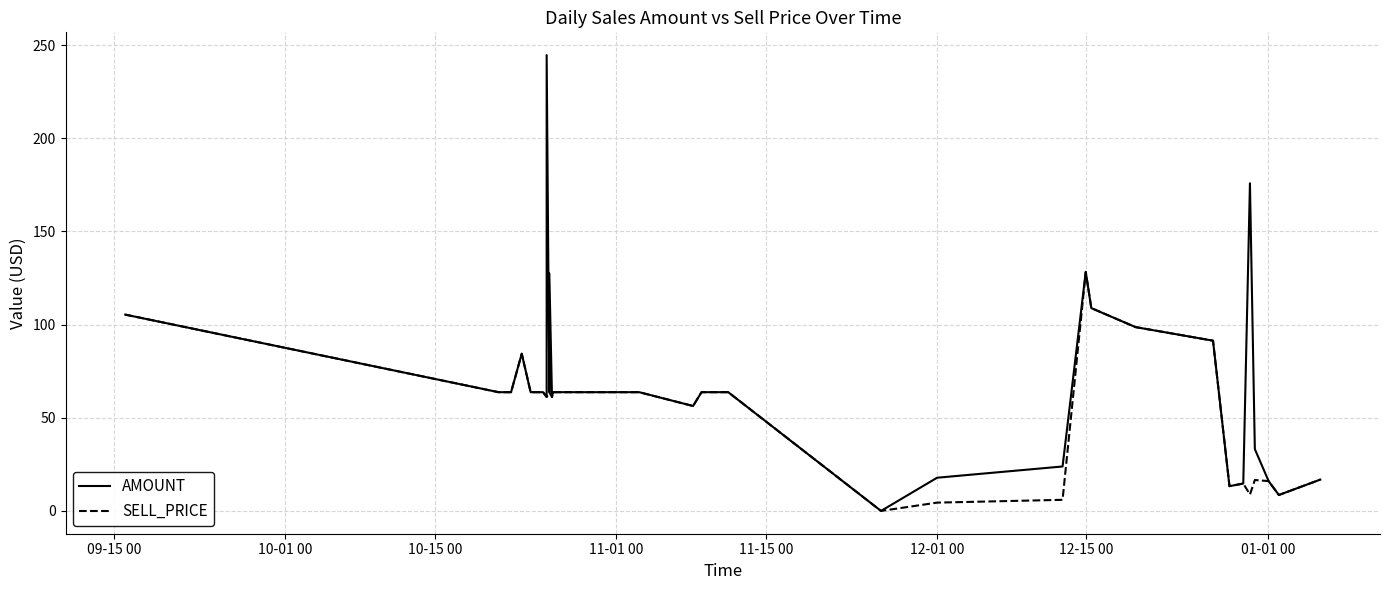

What are all the series names shown in the legend?

AMOUNT, SELL_PRICE